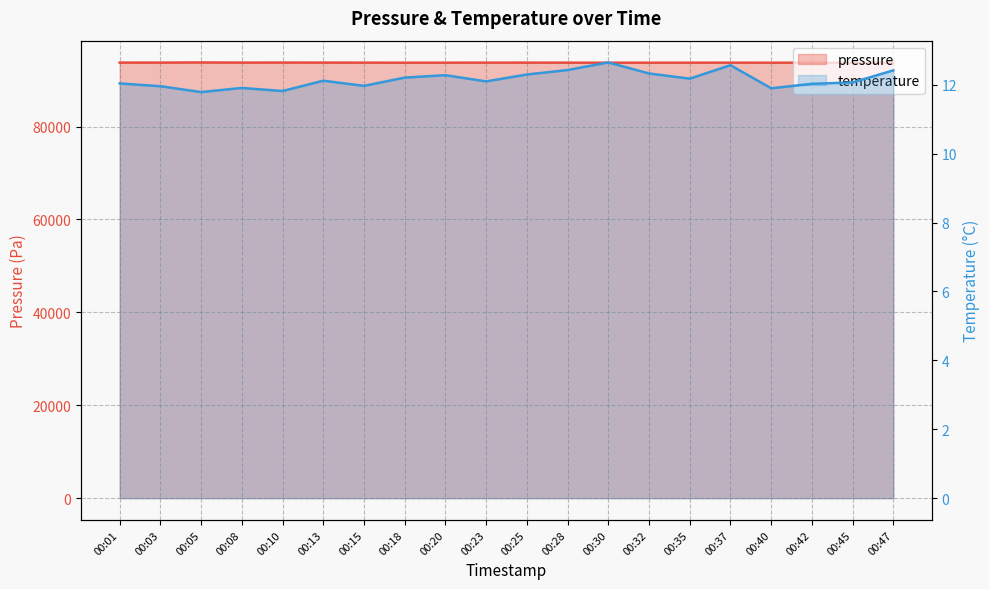

True or false: pressure and temperature cross at least once.

False